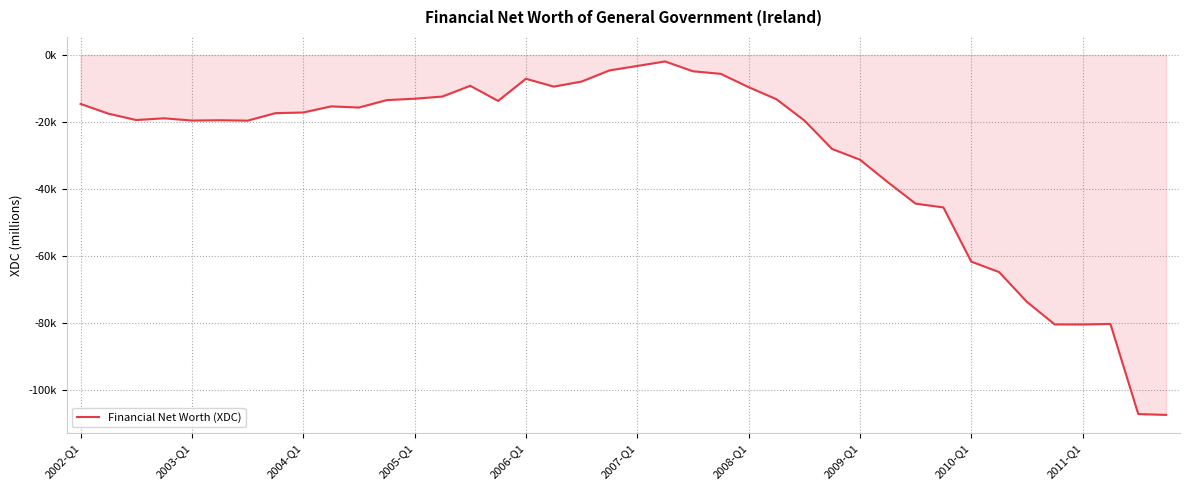

Does the chart display data point markers on the line(s)?

No